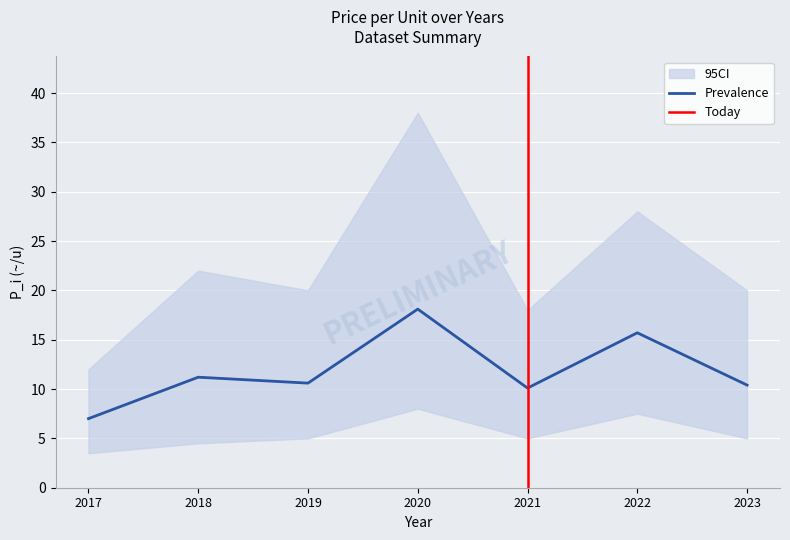

Is it true that ci_lower equals 4.5 at 2018?

True